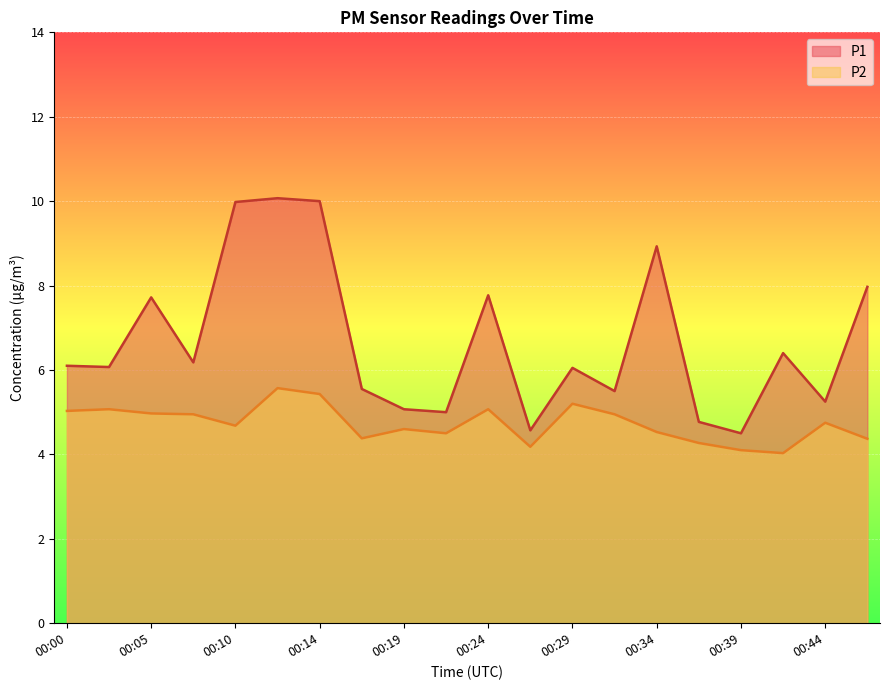

Reading left to right, list all the values displayed in this chart.

P1: 6.1	6.1	7.7	6.2	10.0	10.1	10.0	5.5	5.1	5.0	7.8	4.6	6.0	5.5	8.9	4.8	4.5	6.4	5.2	8.0
P2: 5.0	5.1	5.0	5.0	4.7	5.6	5.4	4.4	4.6	4.5	5.1	4.2	5.2	5.0	4.5	4.3	4.1	4.0	4.8	4.4